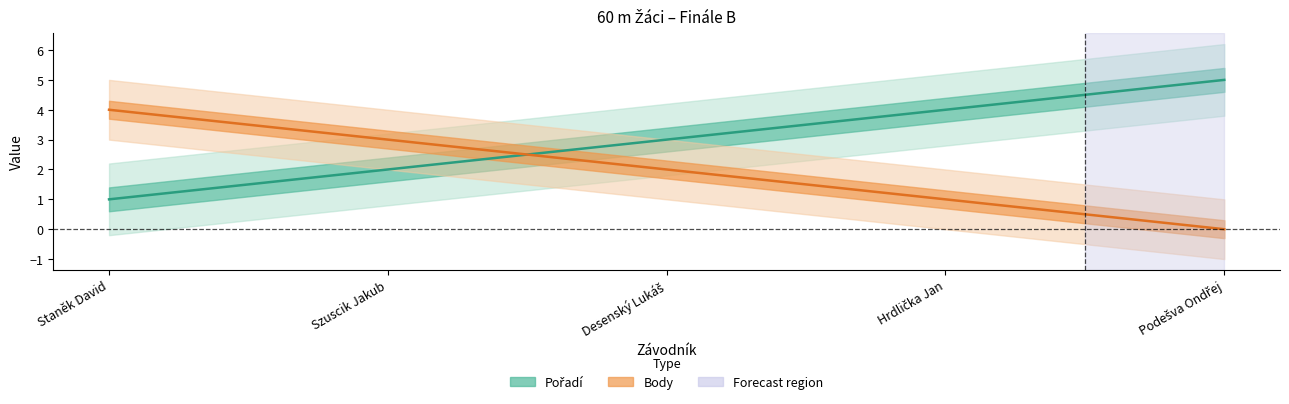

Rank the categories by Body value from highest to lowest.

Staněk David, Szuscik Jakub, Desenský Lukáš, Hrdlička Jan, Podešva Ondřej